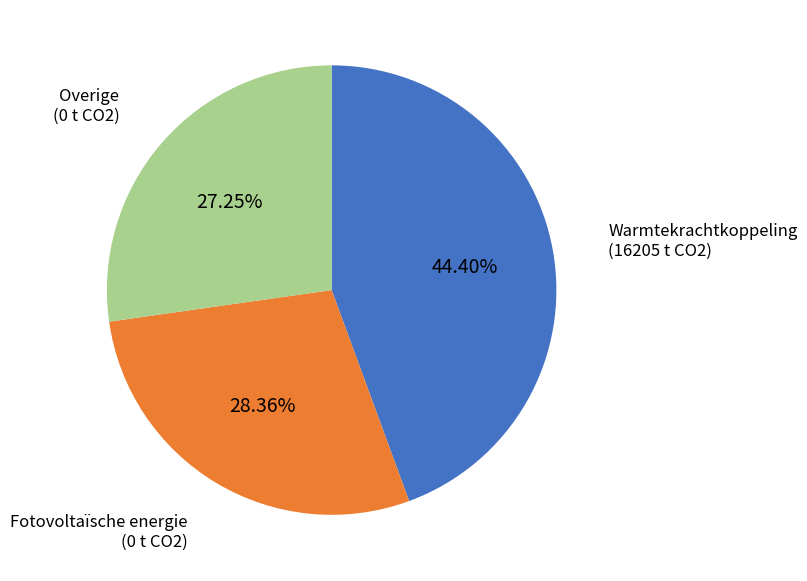

Does any single category account for the majority?

No